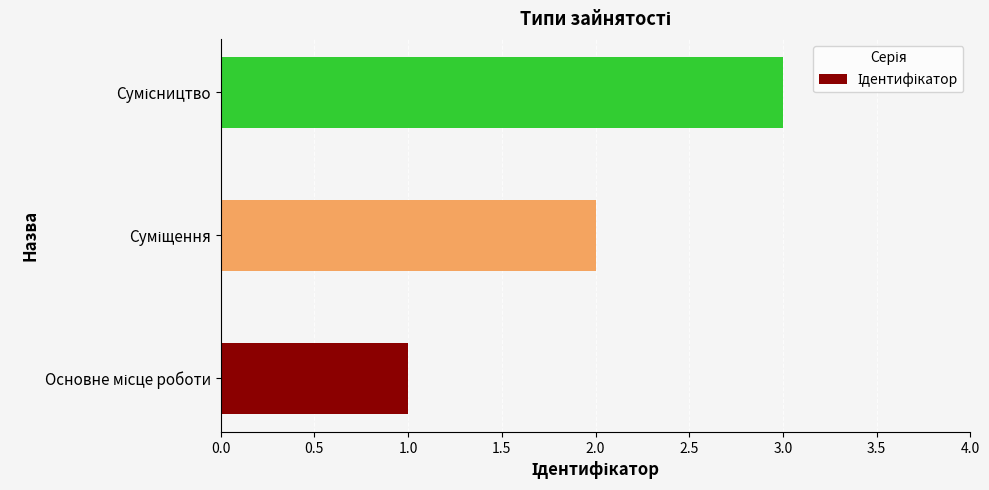

Count the number of categories in the chart.

3